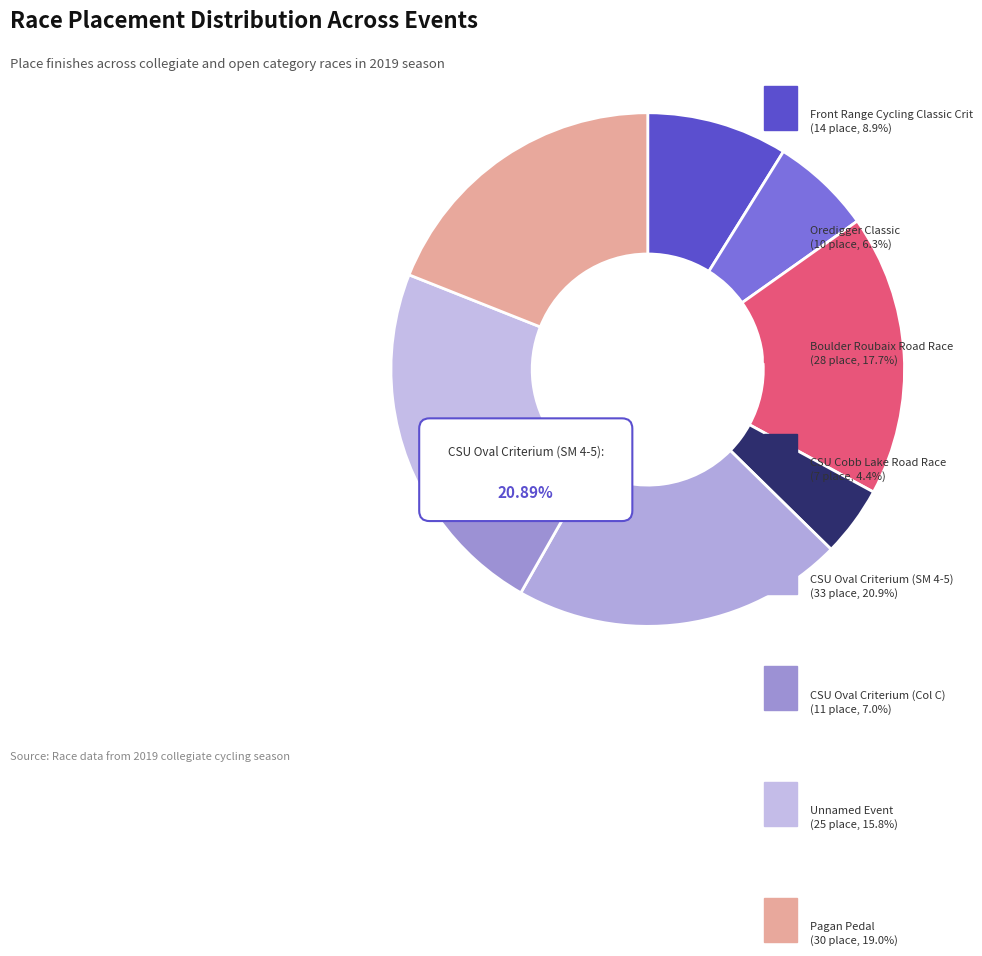

True or false: CSU Oval Criterium (SM 4-5) accounts for 12% of the total.

False